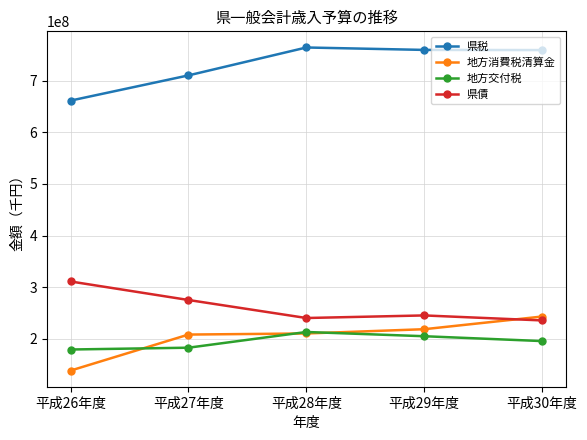

What is the total value across all series at 平成29年度?

1428448000